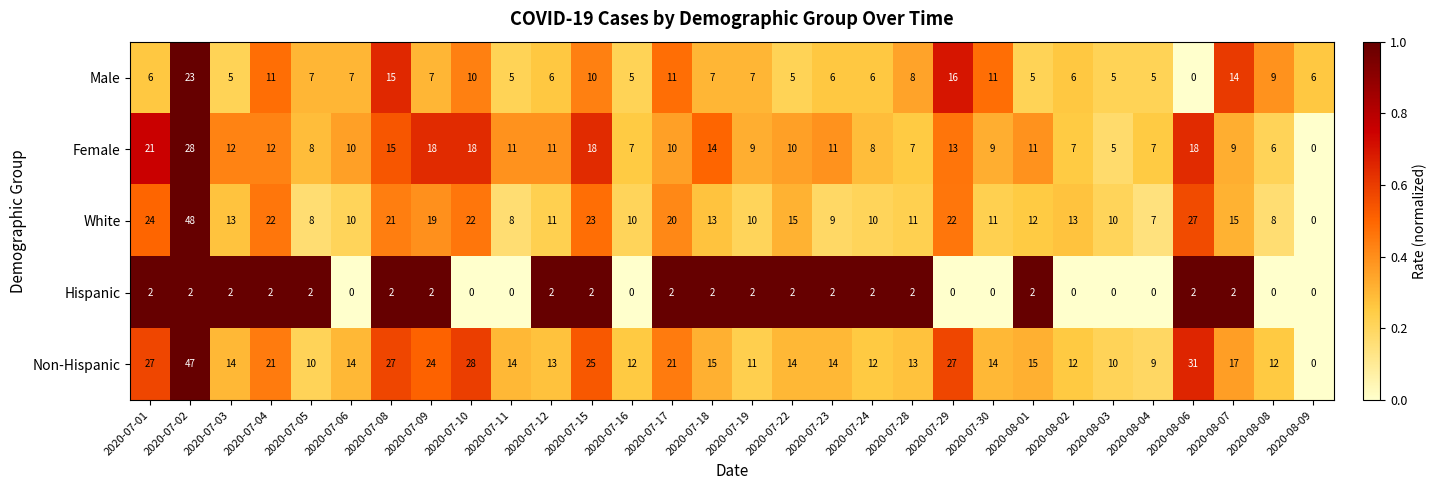

Where does the Male series first go above 7?

2020-07-02